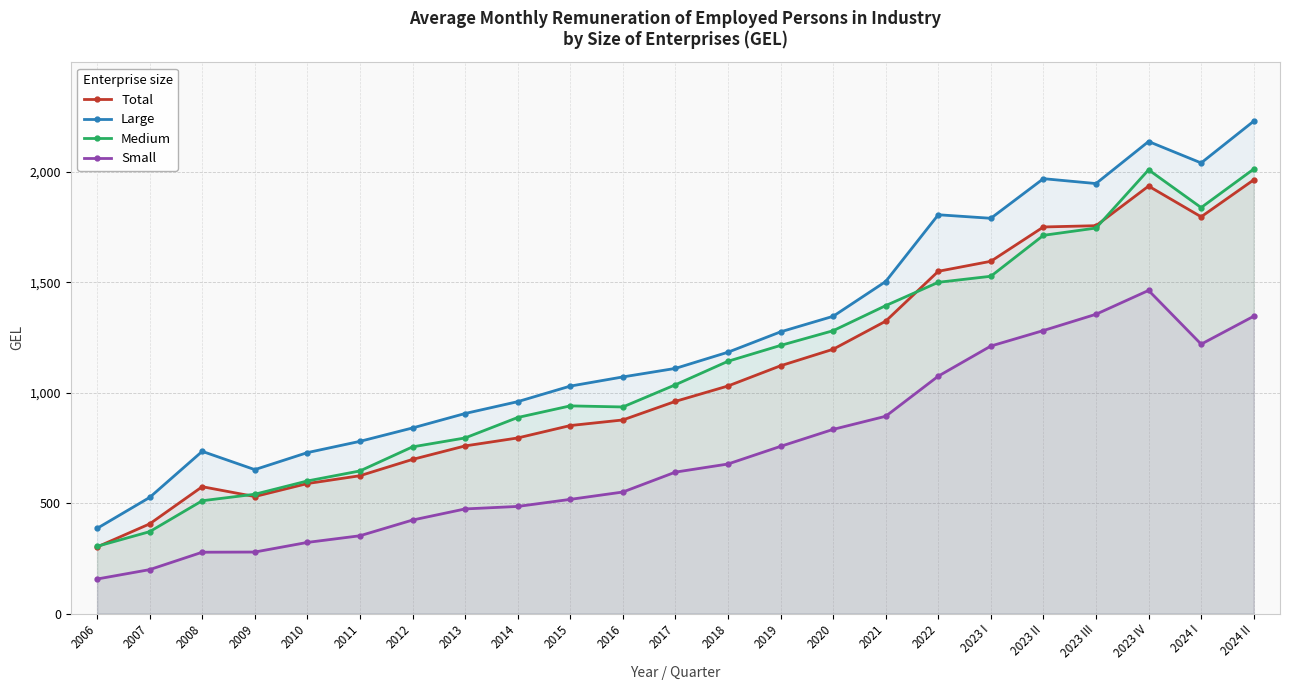

True or false: Total and Large cross at least once.

False